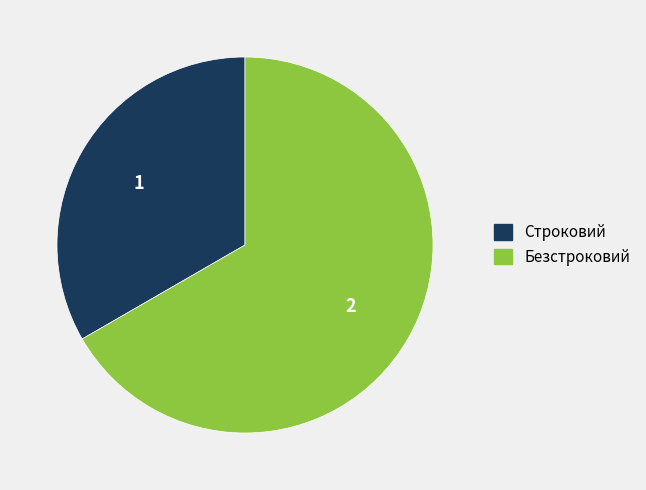

How many segments does this pie chart have?

2